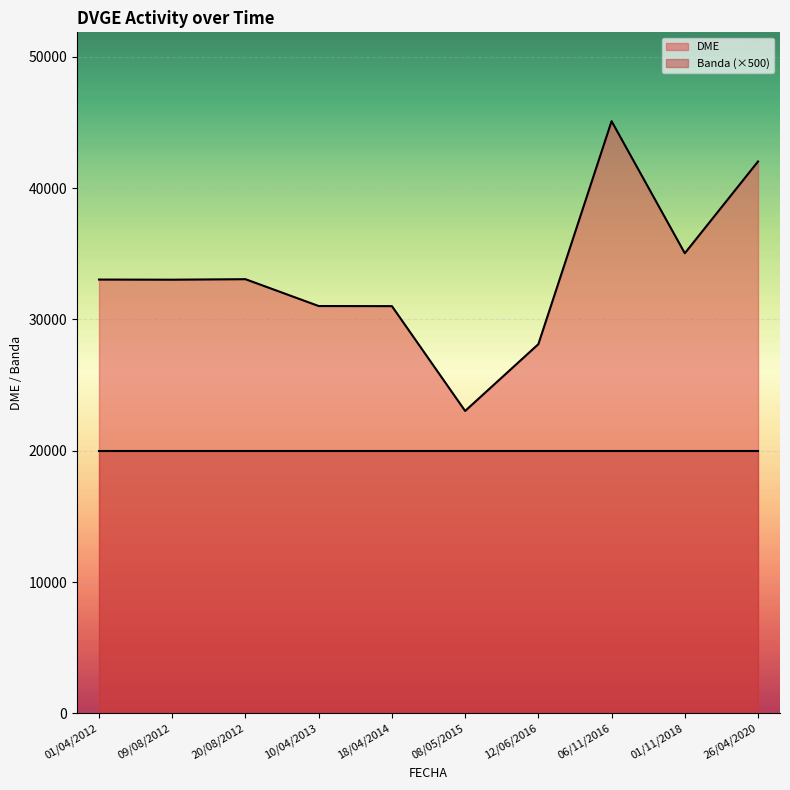

Which series changed the most between 18/04/2014 and 20/08/2012?

DME